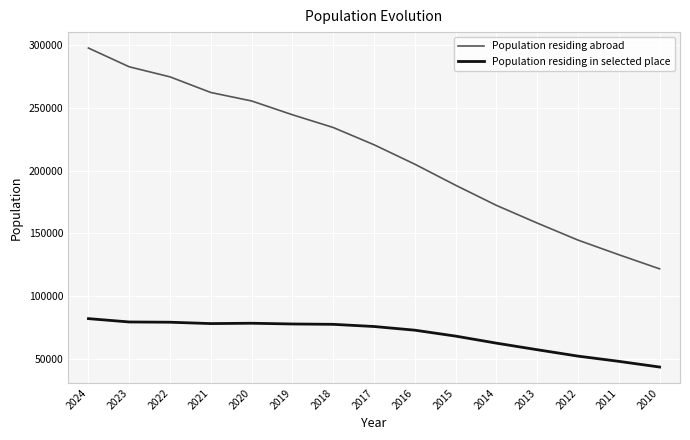

What is the total value across all series at 2012?

196464